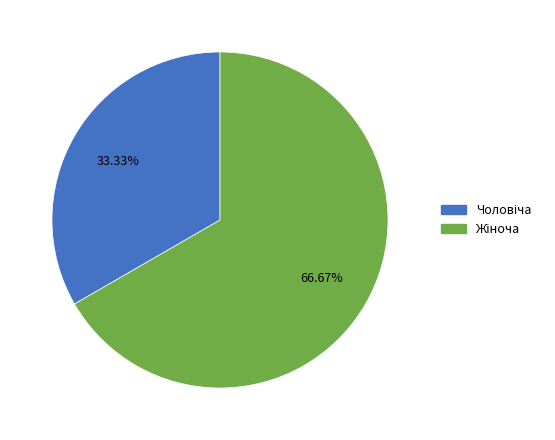

Is there any slice that represents more than half of the pie?

Yes